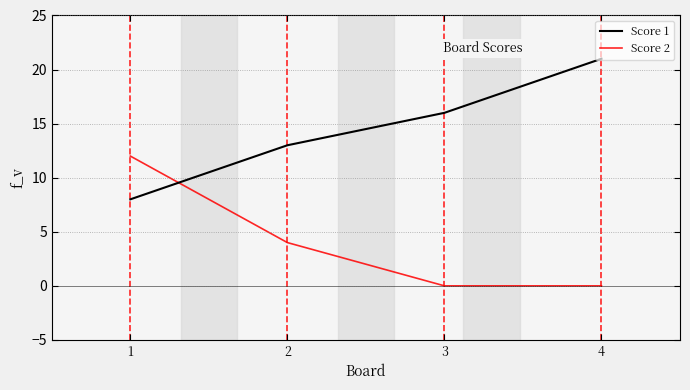

Is this an area chart (filled region under the line)?

No